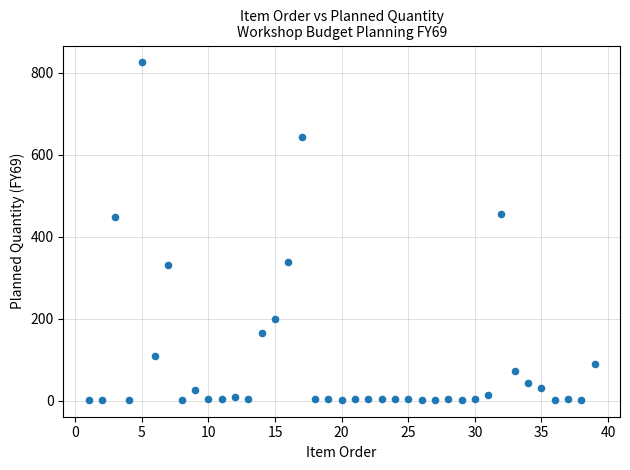

What is the range of X values (max minus min)?

38